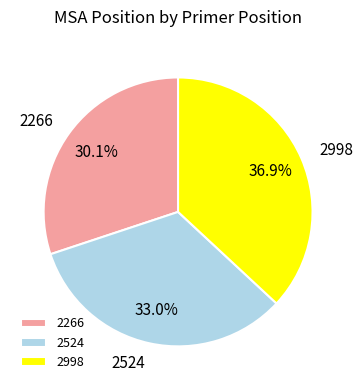

Is there a majority slice in this chart?

No